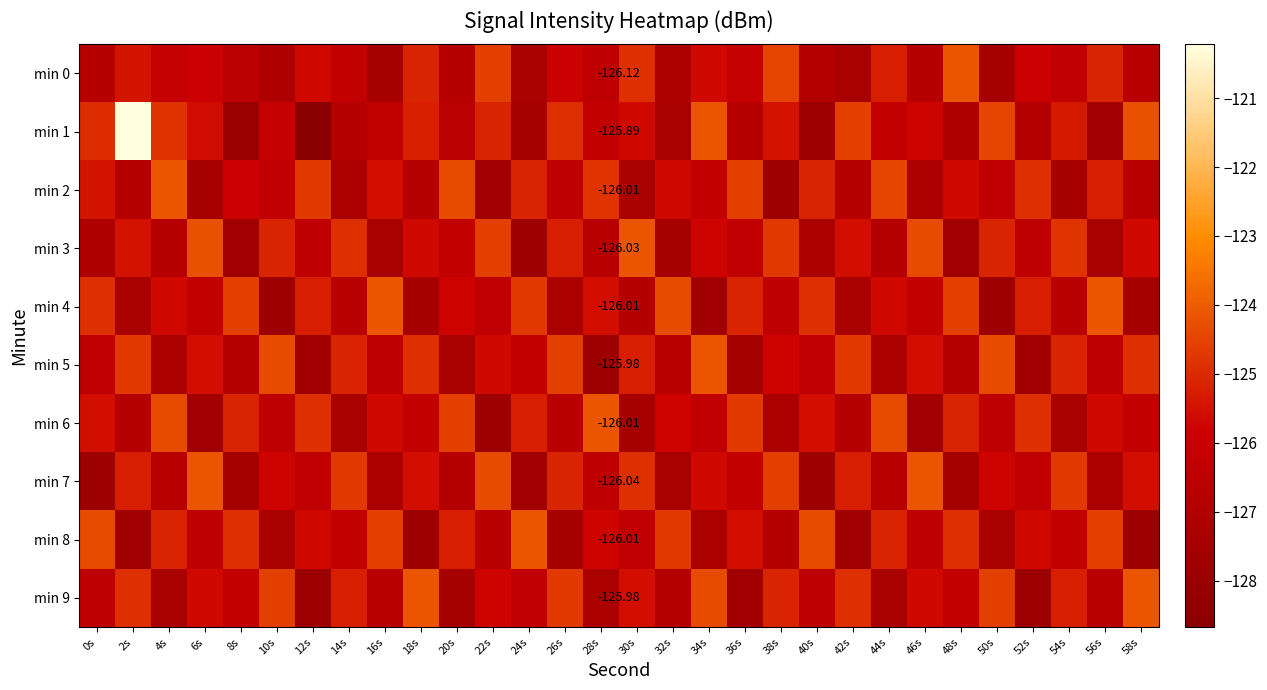

Between 12s and 58s, which series saw the biggest shift?

min 1